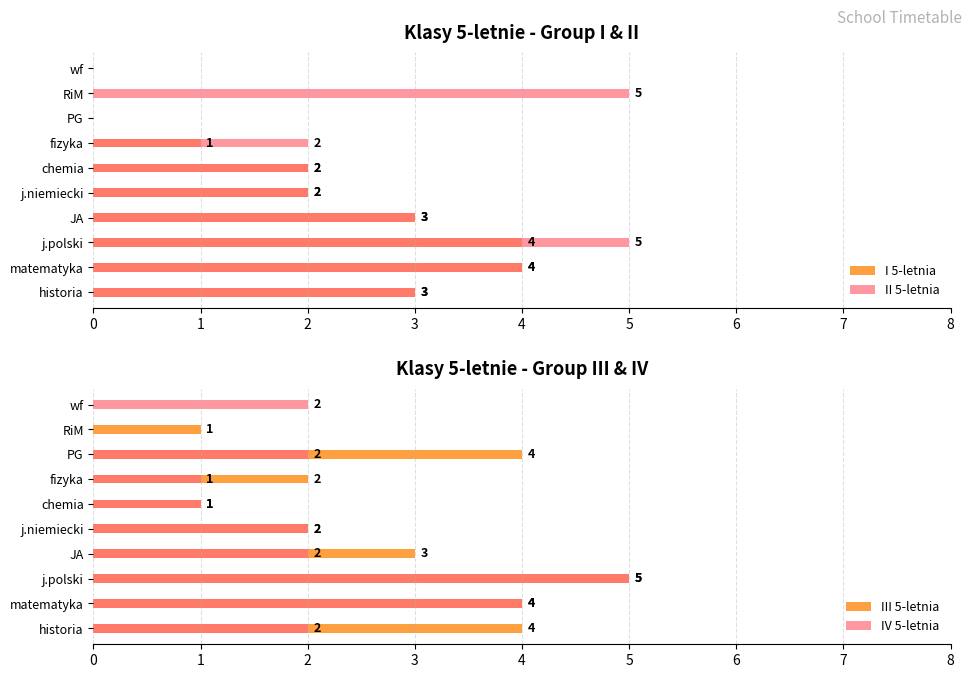

Which series has the largest range (max minus min)?

II 5-letnia